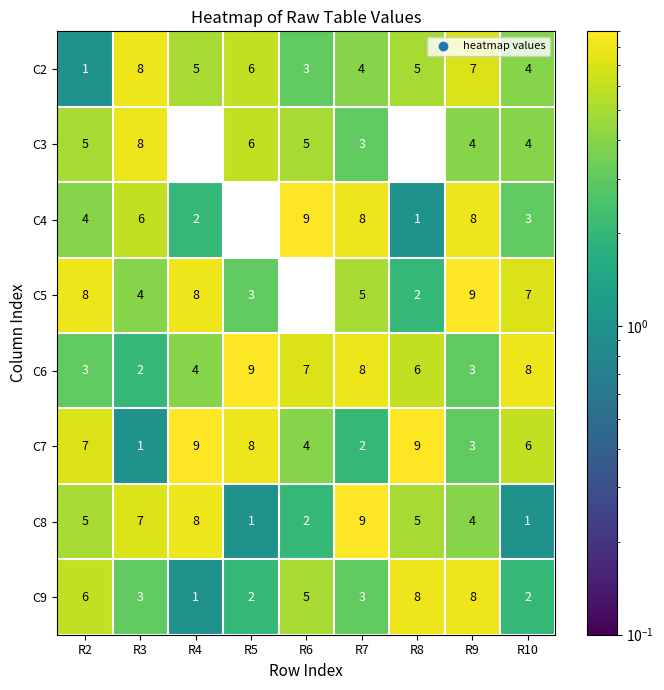

The value of C4 at R7 is 11. True or false?

False